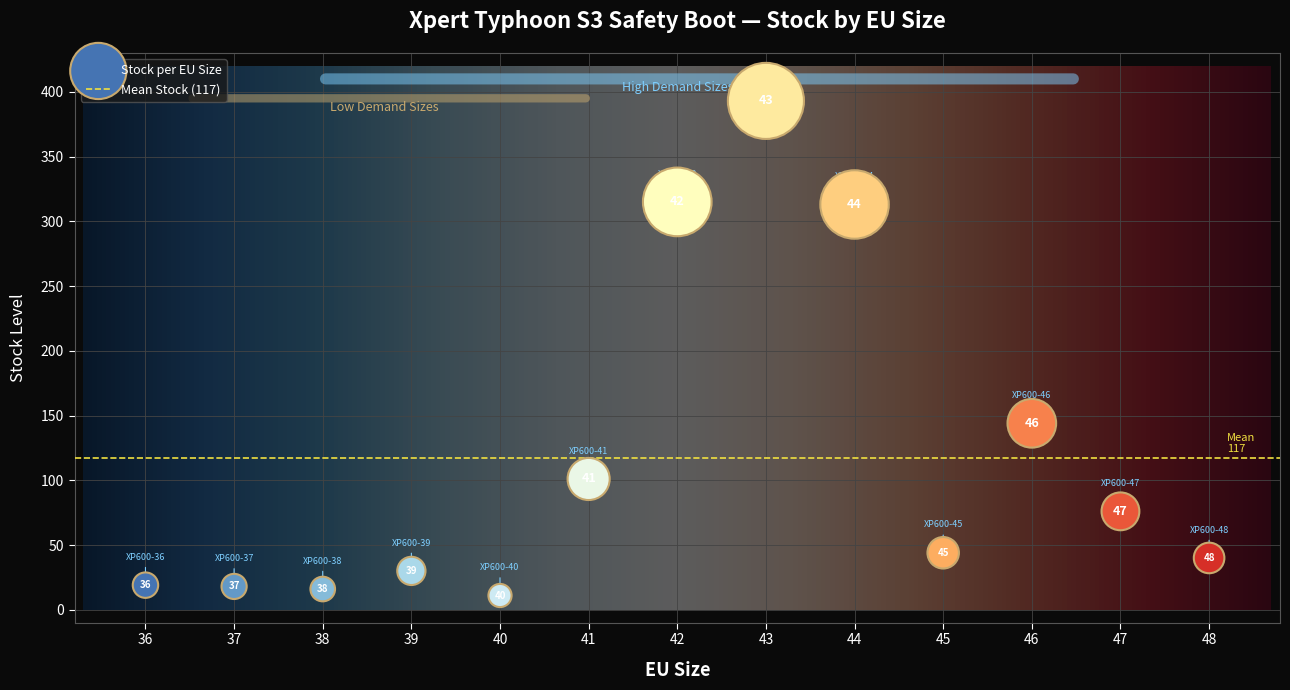

What Y value in the scatter plot is closest to 202?

144